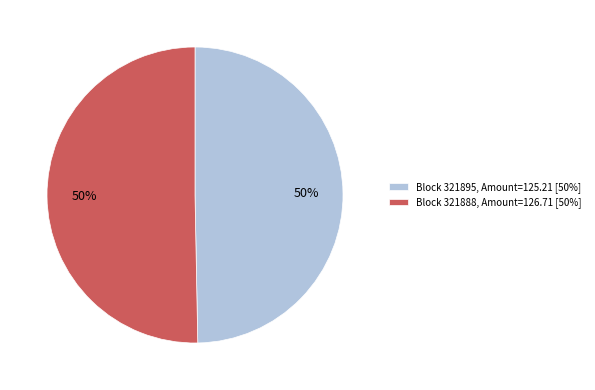

What percentage is the Block 321895, Amount=125.21 [50%] slice, to the nearest percent?

50%